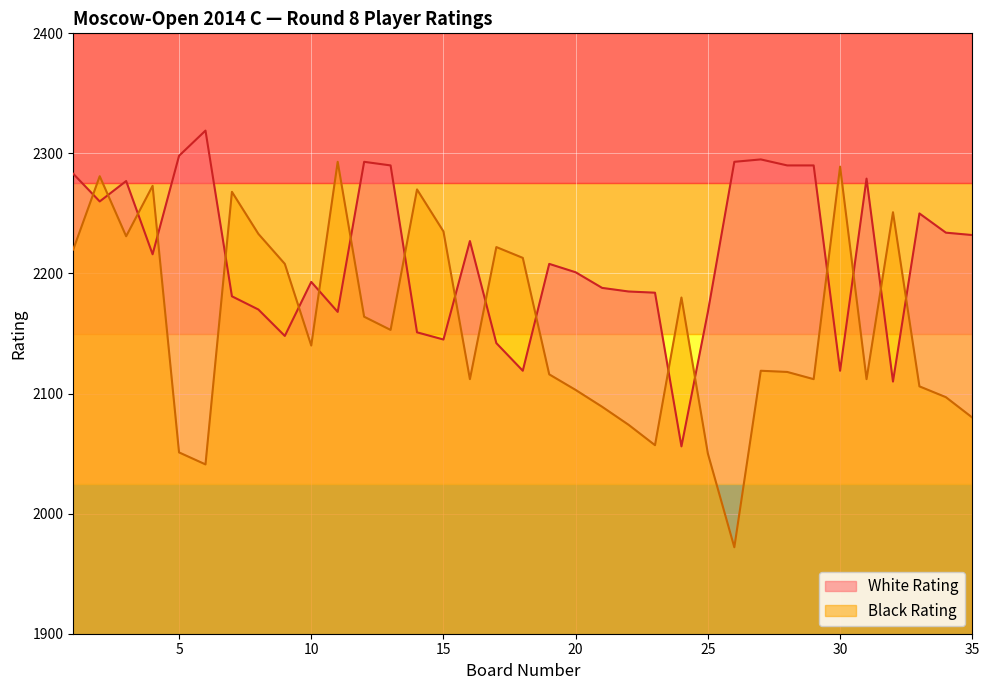

What is the sum of the Black Rating values at 10 and 34?

4237